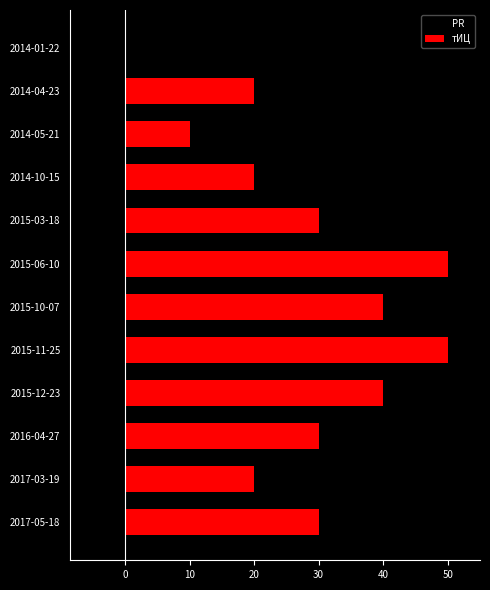

Reading top to bottom, extract all data points from this chart.

2014-01-22=0	2014-04-23=20	2014-05-21=10	2014-10-15=20	2015-03-18=30	2015-06-10=50	2015-10-07=40	2015-11-25=50	2015-12-23=40	2016-04-27=30	2017-03-19=20	2017-05-18=30